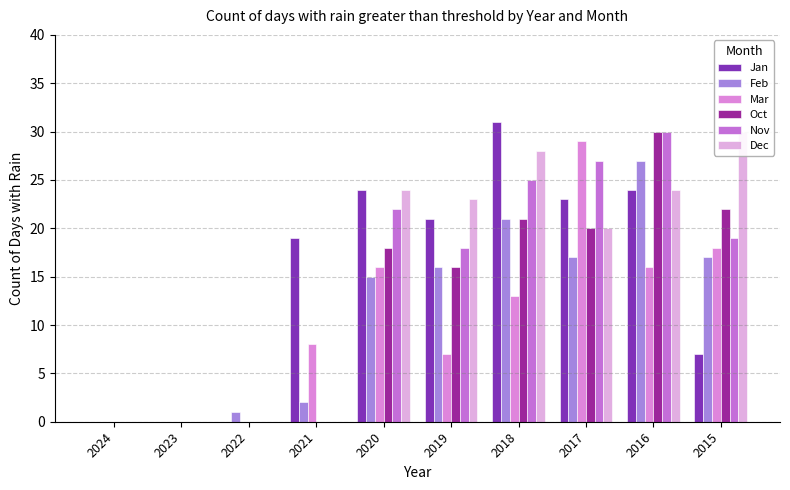

Between 2024 and 2021, which is larger?

2021